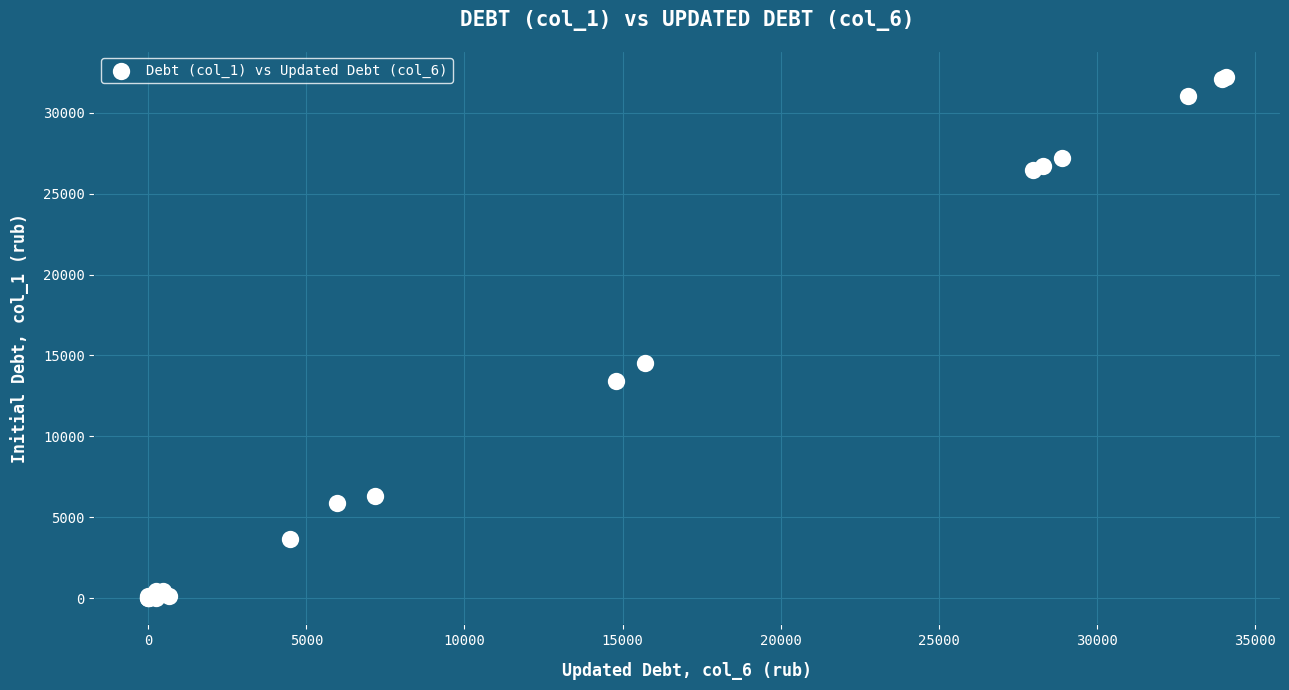

What Y value in the scatter plot is closest to 16099?

14526.1